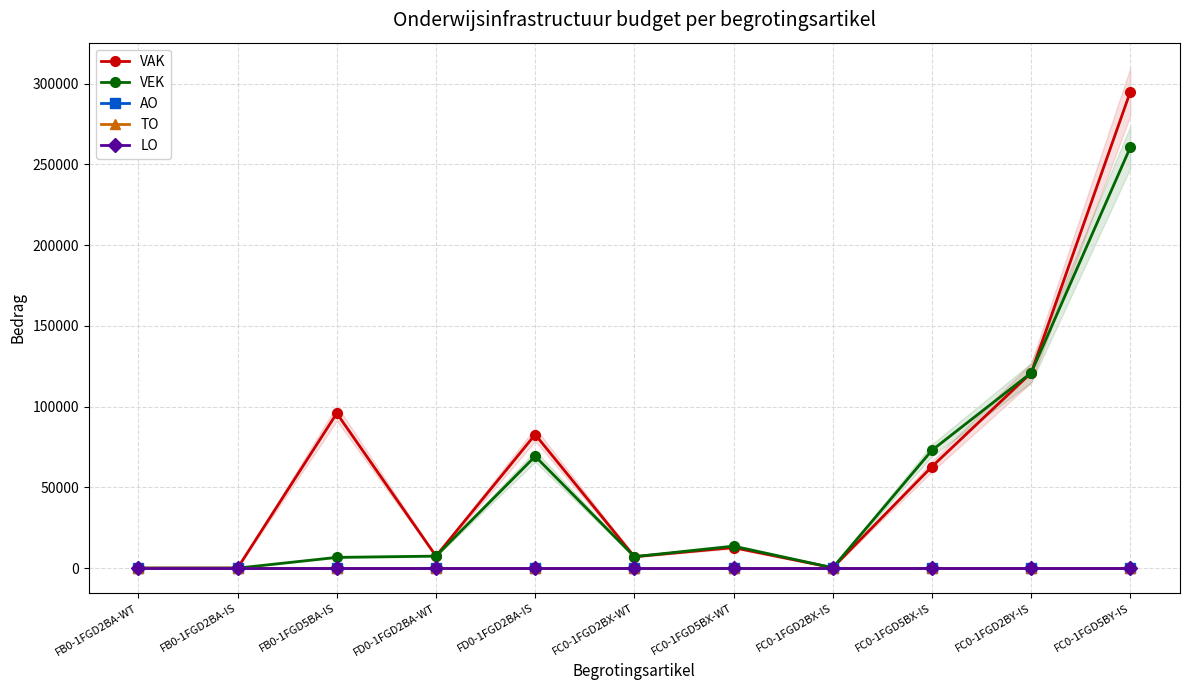

Where is the first local minimum for VAK?

FD0-1FGD2BA-WT